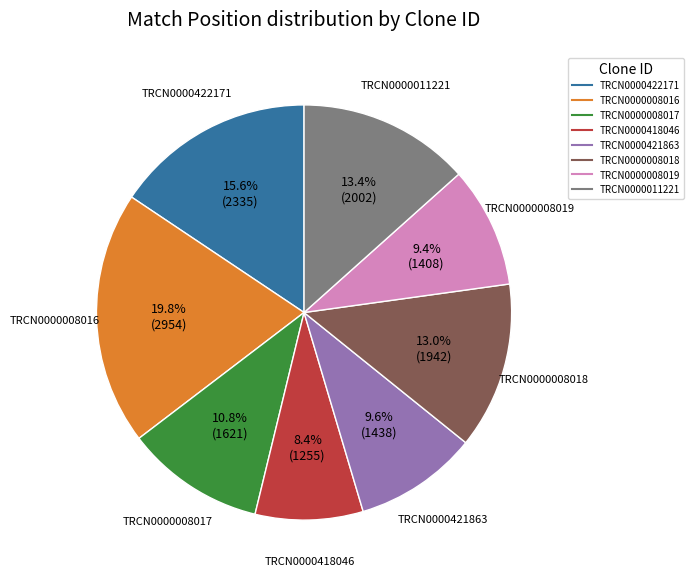

To the nearest percent, what portion does TRCN0000008018 represent?

13%